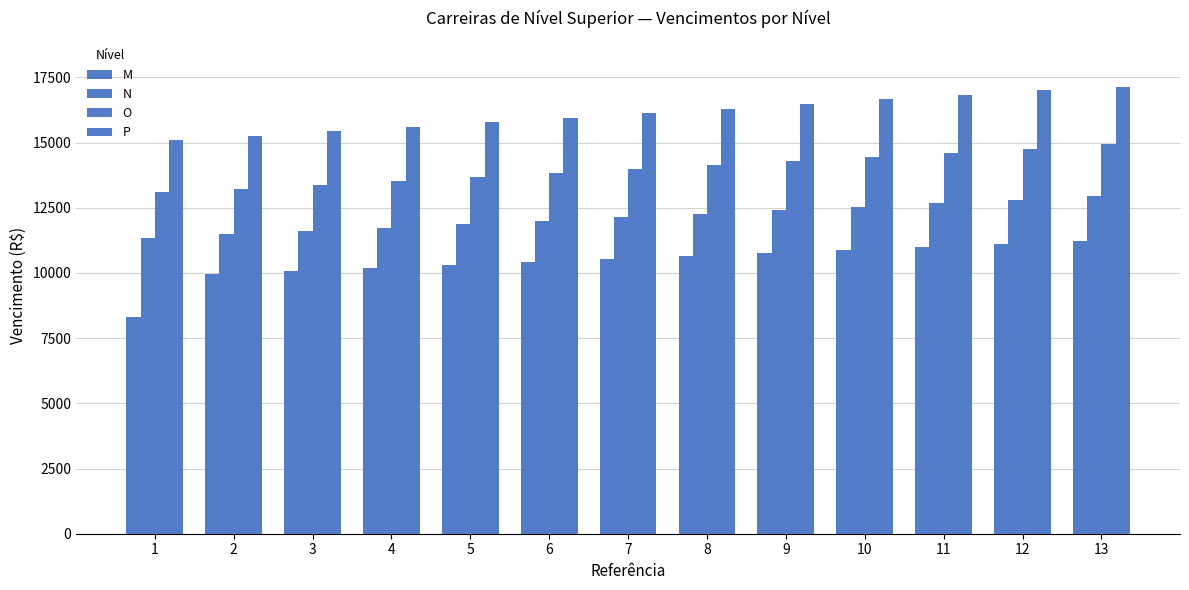

At which category is the sum across all series the highest?

13